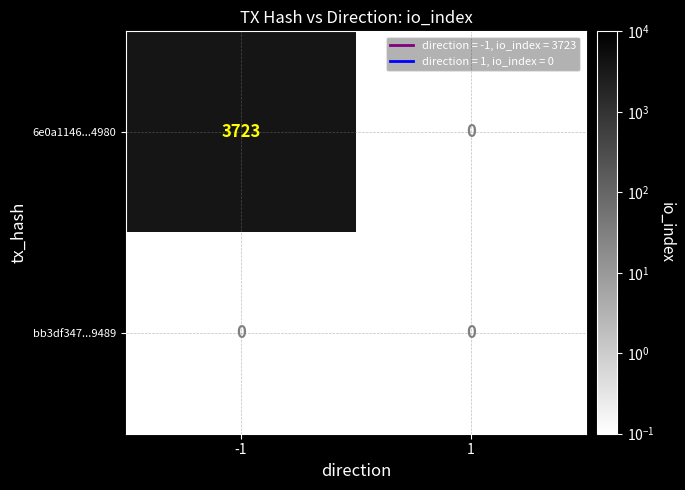

Which series has the largest total across all categories?

6e0a1146...4980